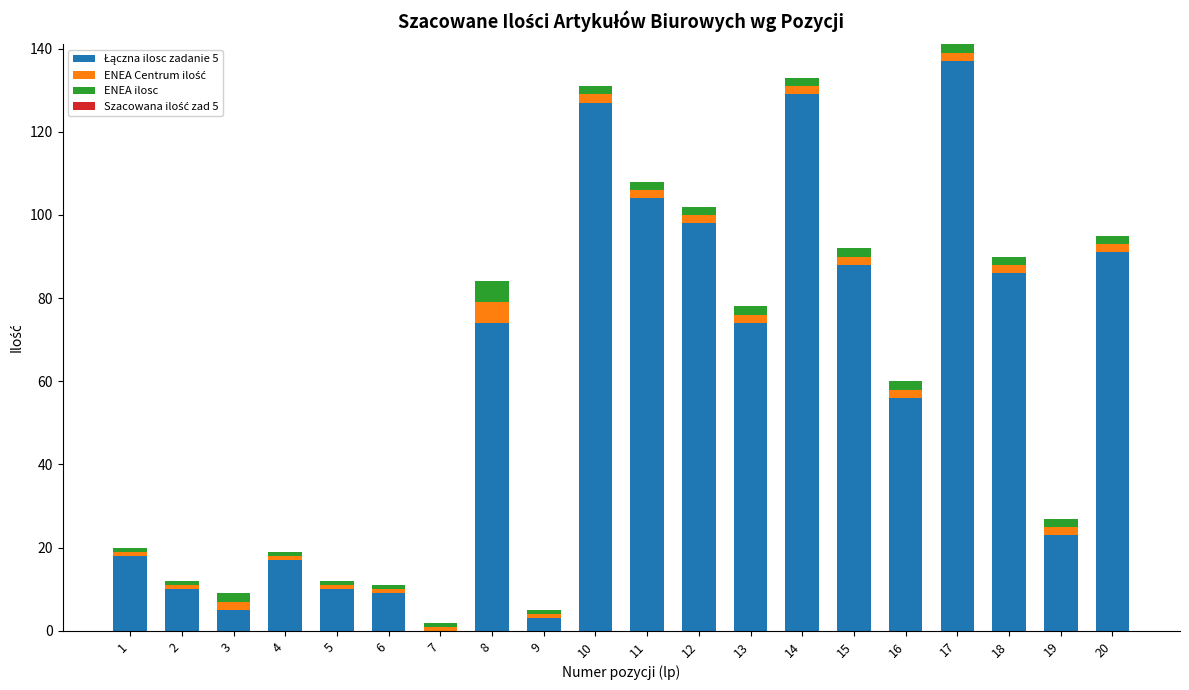

Count the number of categories in the chart.

20